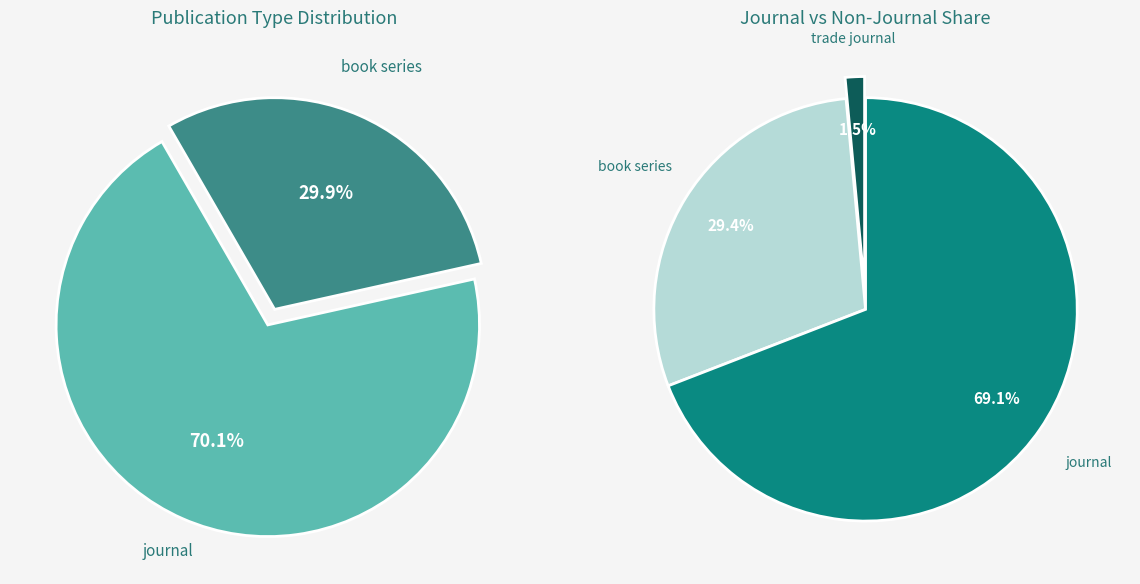

To the nearest percent, what is the average slice percentage?

33%